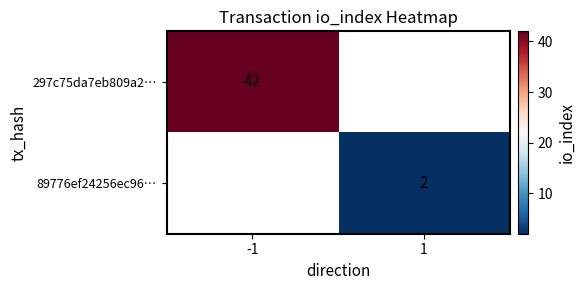

True or false: 297c75da7eb809a2… has a value of 19 at -1.

False